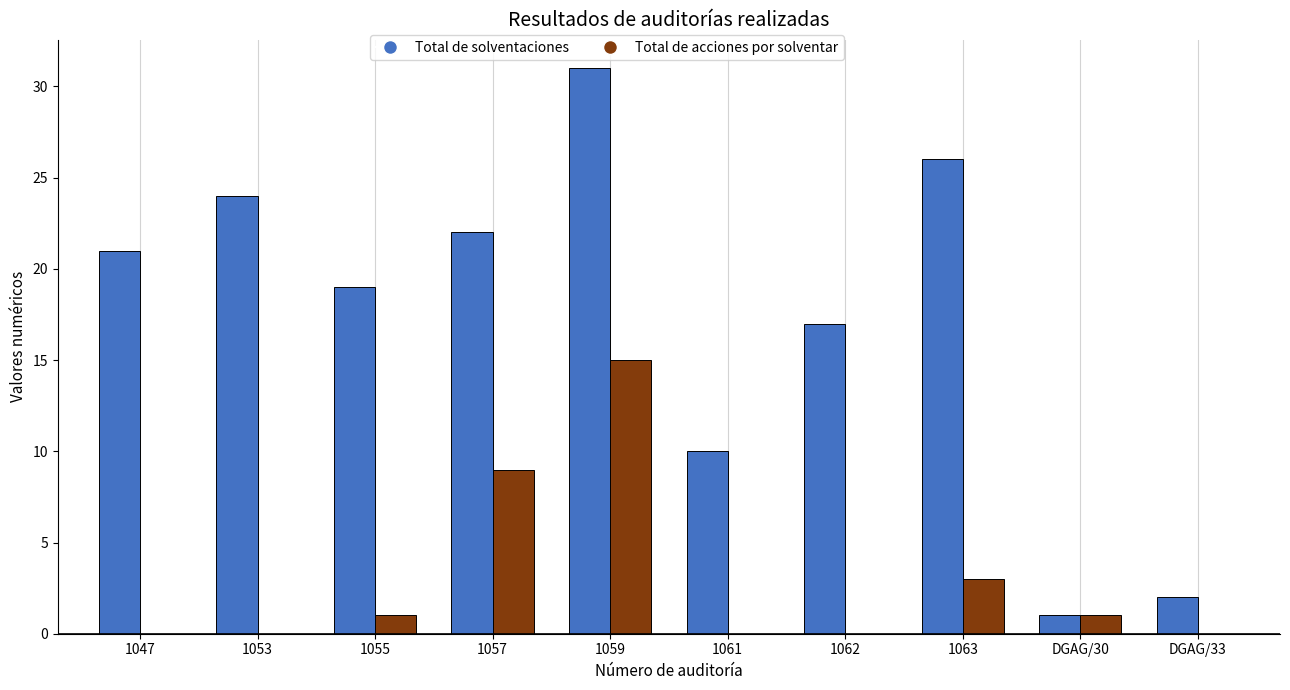

Between 1061 and DGAG/30, which series saw the biggest shift?

Total de solventaciones